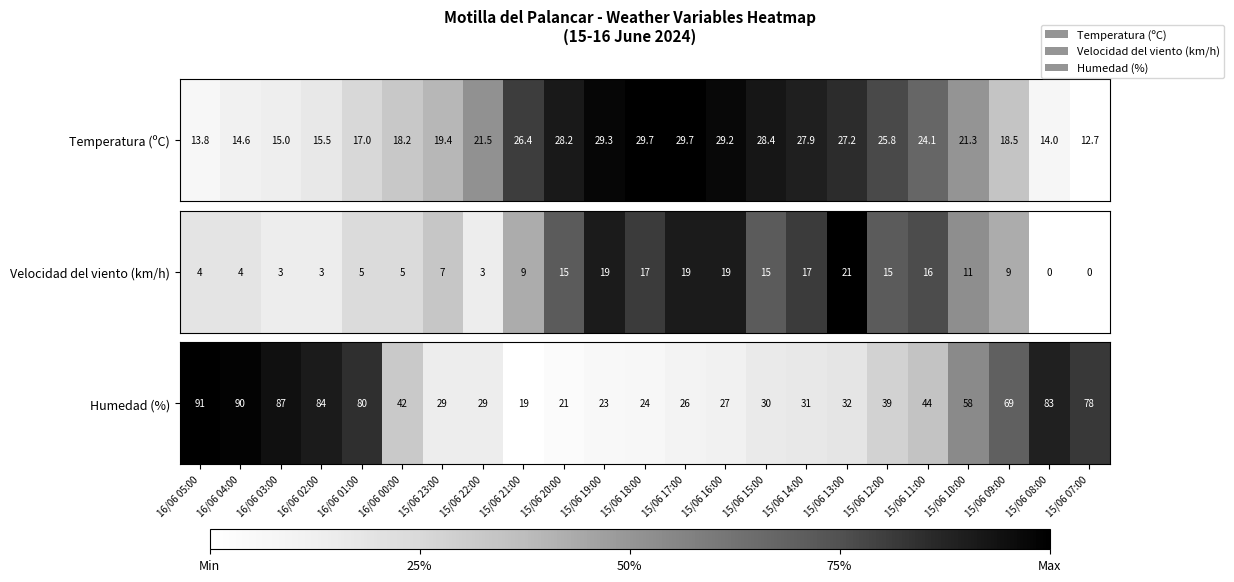

Count the number of categories in the chart.

23